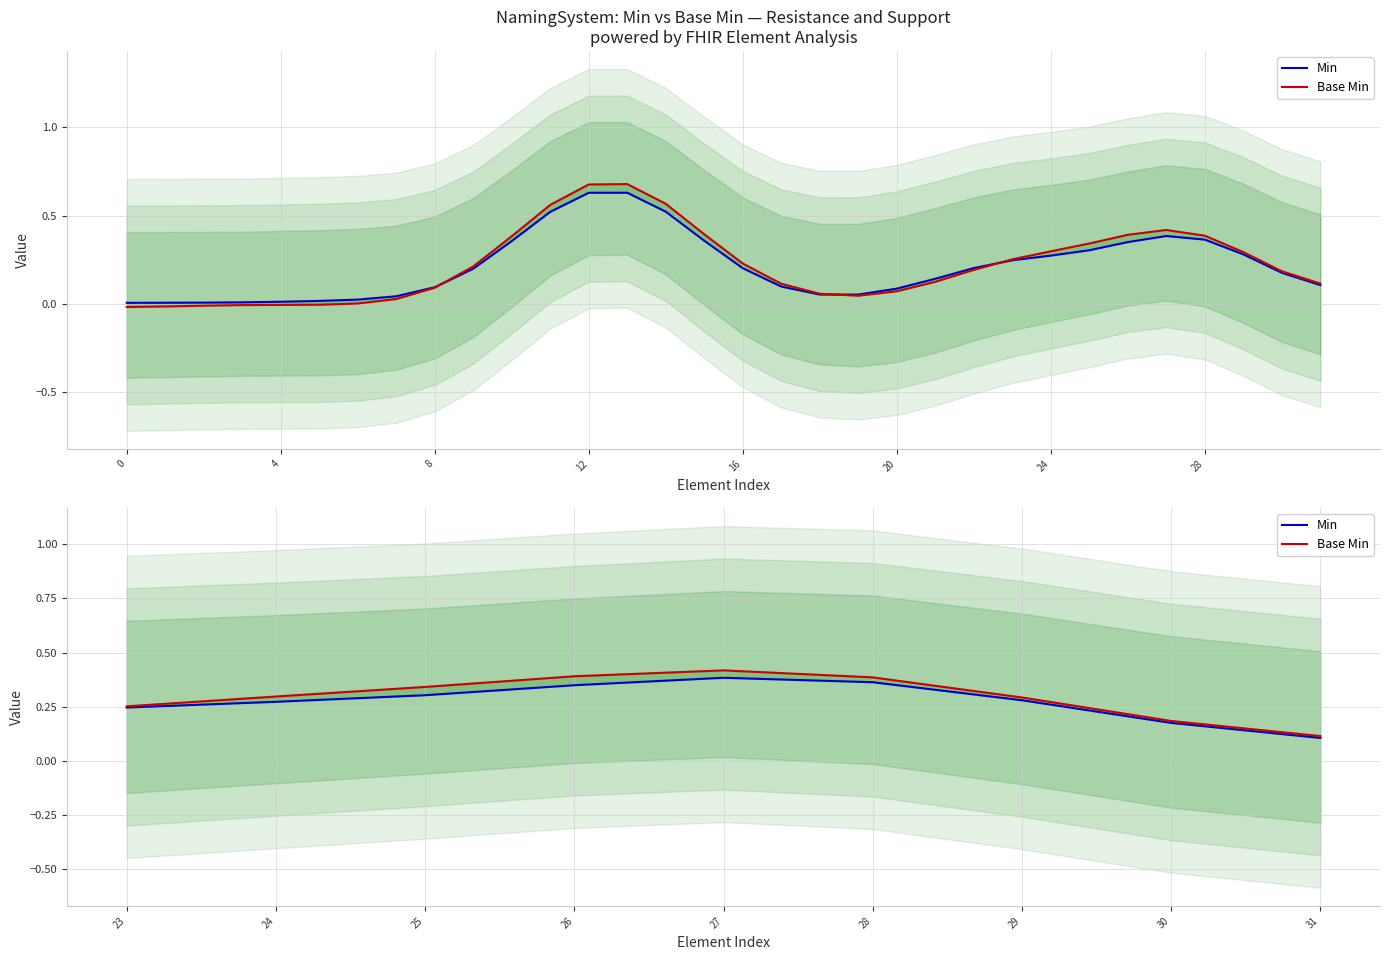

Which series has the widest spread of values?

Base Min